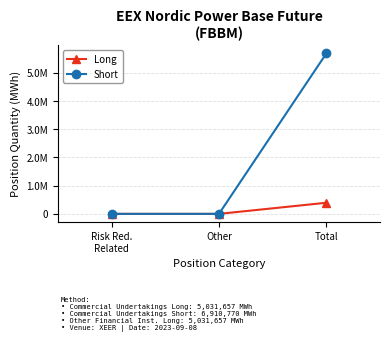

Reading left to right, transcribe all the data shown in this chart.

Long: Risk Red.
Related=0	Other=0	Total=393565
Short: Risk Red.
Related=0	Other=0	Total=5688544